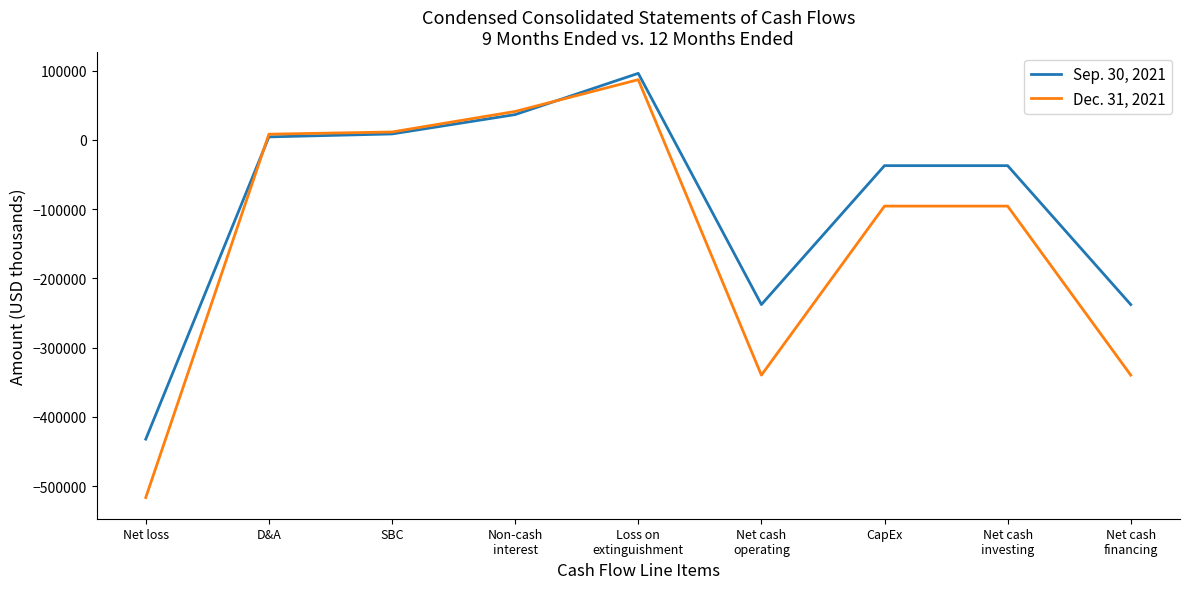

What is the smallest value displayed?

-516505